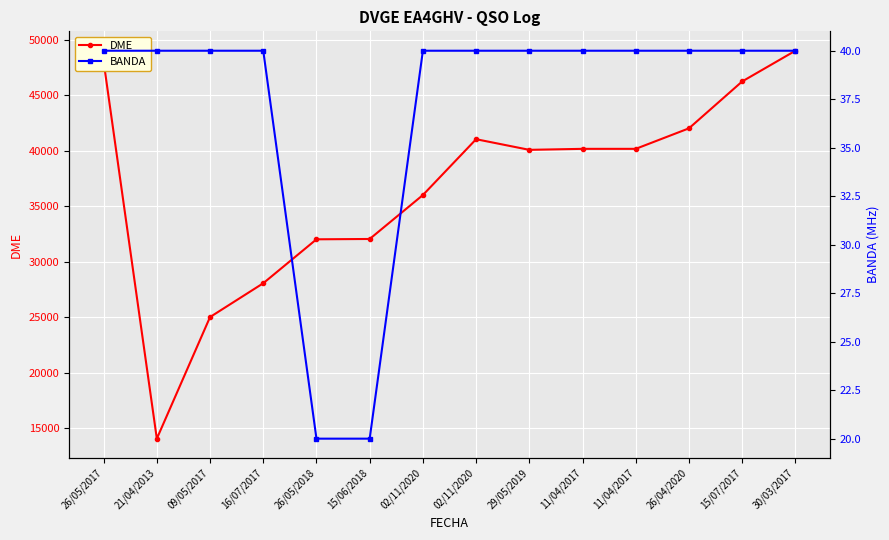

True or false: DME and BANDA intersect in this chart.

False